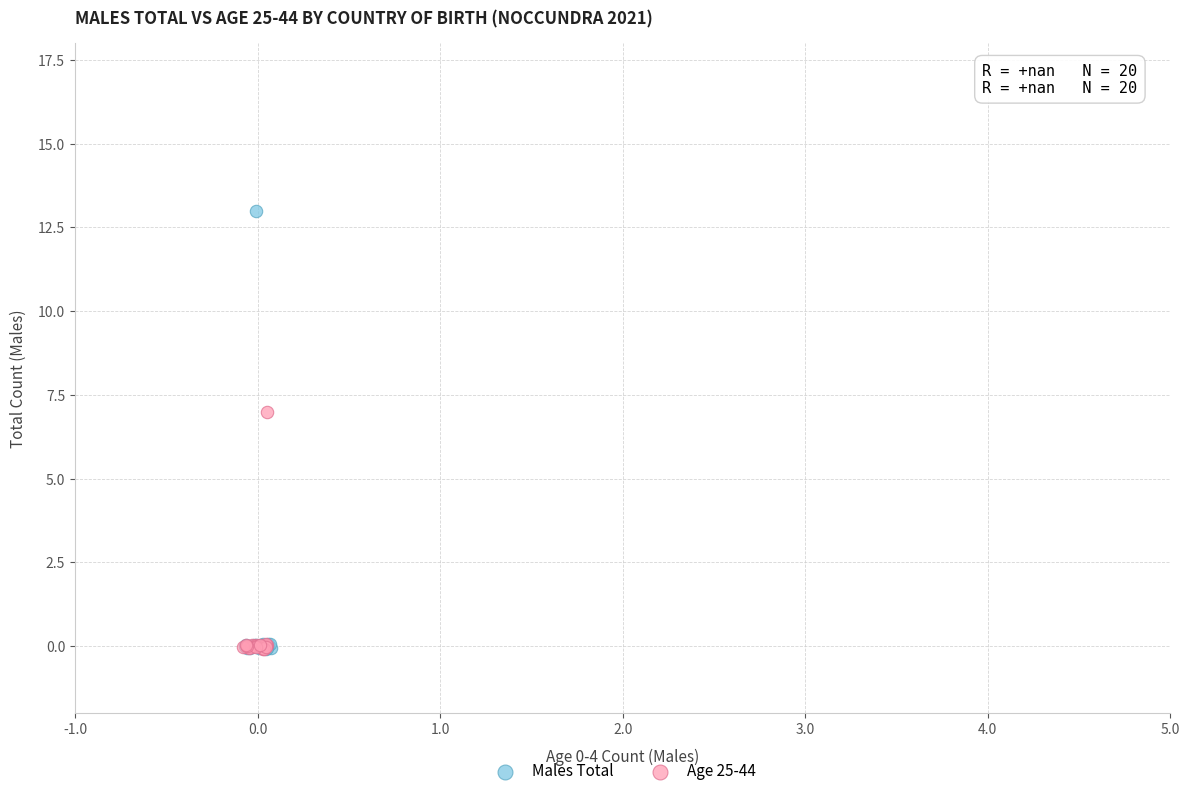

Which series contains the highest Y value?

Males Total